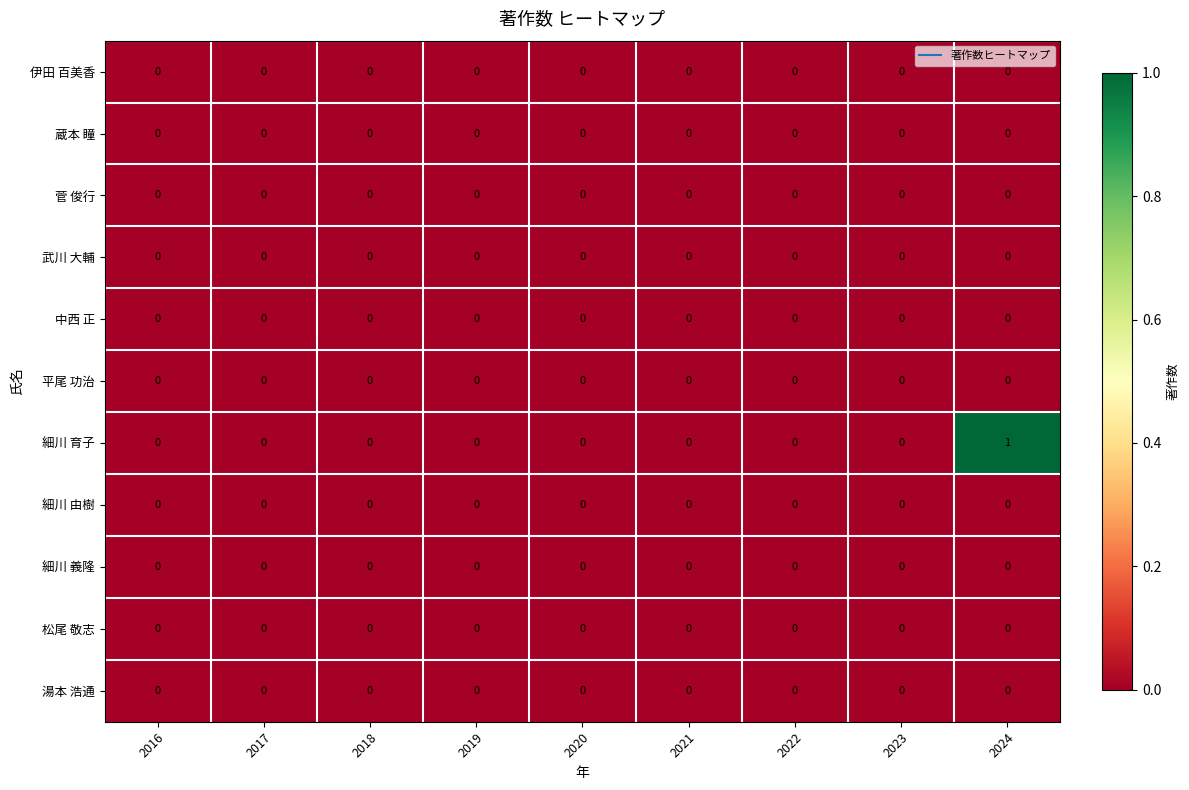

The value of 中西 正 at 2020 is 0. True or false?

True